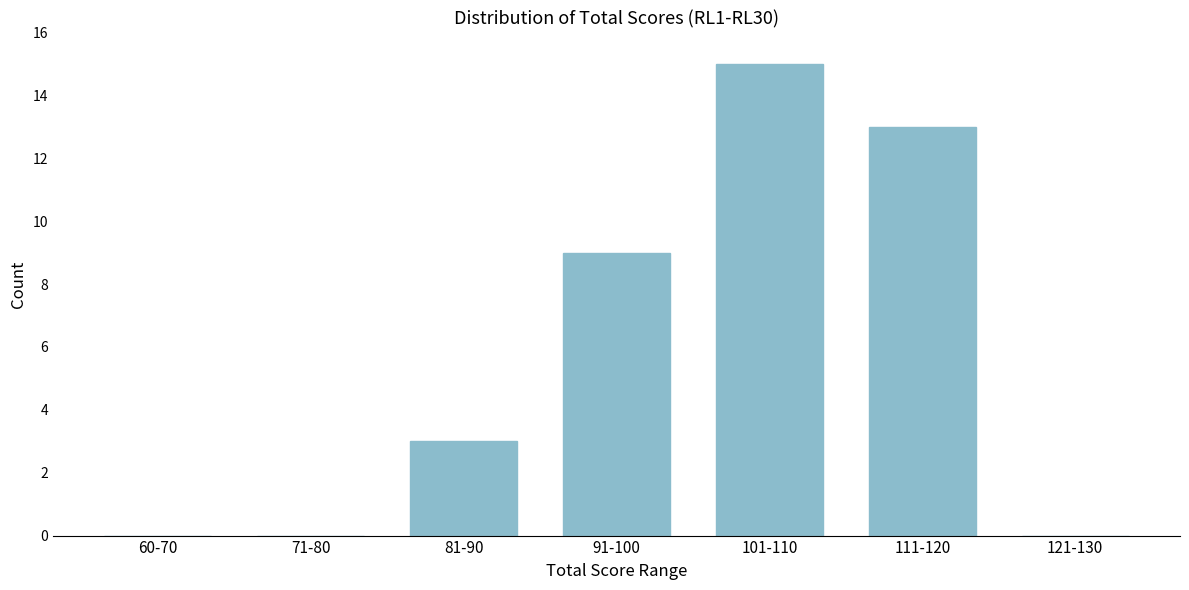

Reading left to right, what are all the values shown in this chart?

60-70=0	71-80=0	81-90=3	91-100=9	101-110=15	111-120=13	121-130=0